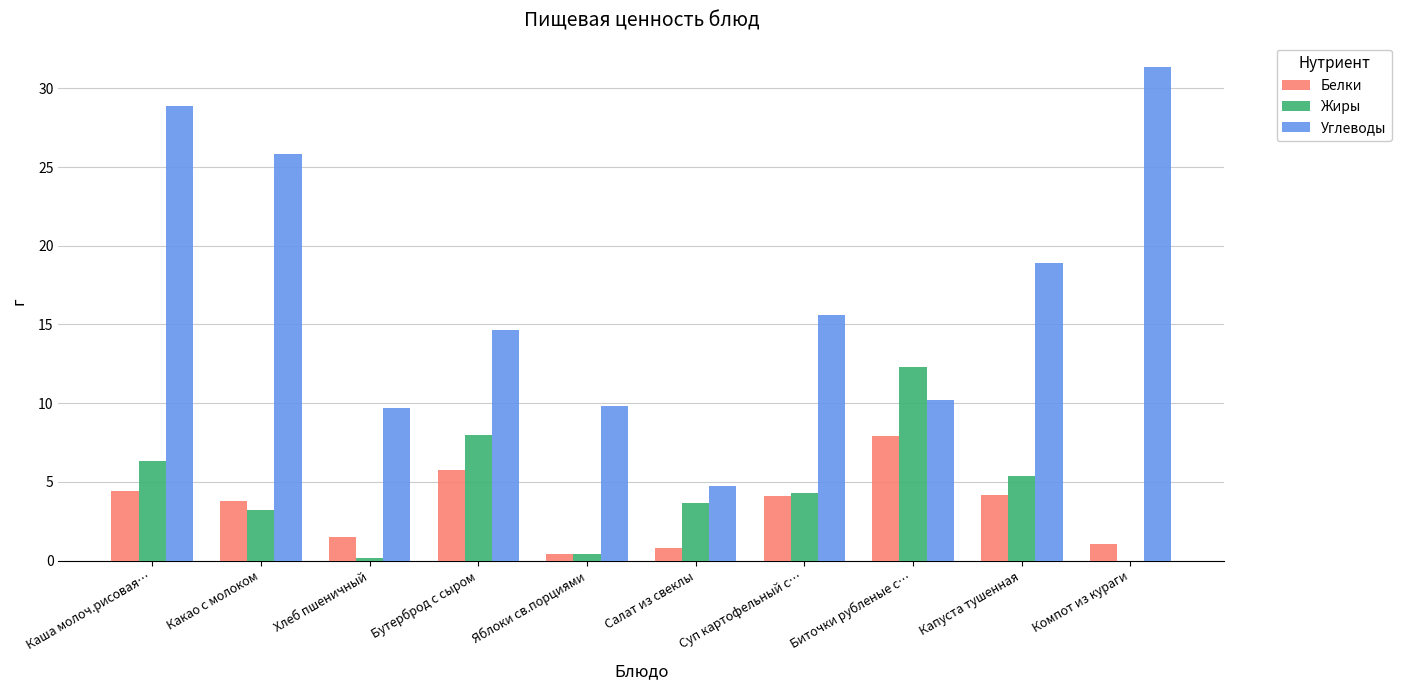

True or false: Жиры has a value of 8.0 at Бутерброд с сыром.

True